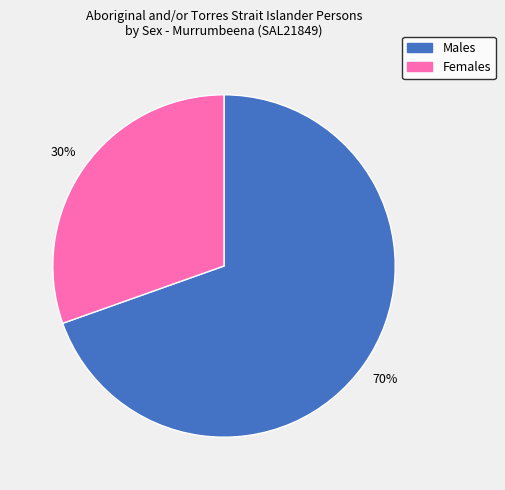

How many slices are in this pie chart?

2